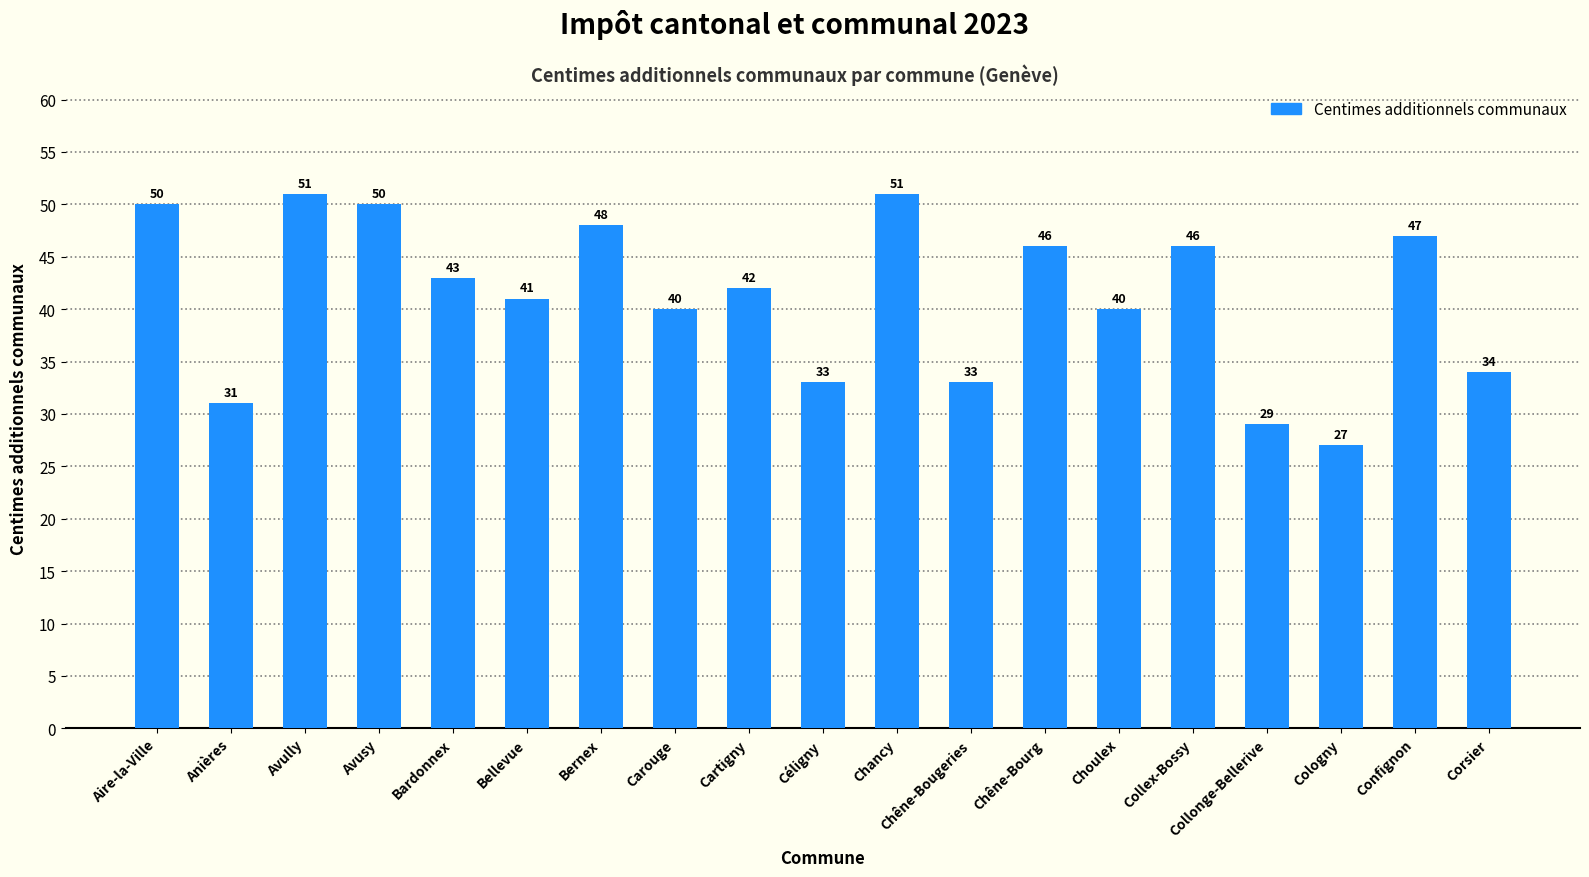

What is the label of the 3rd bar from the left?

Avully